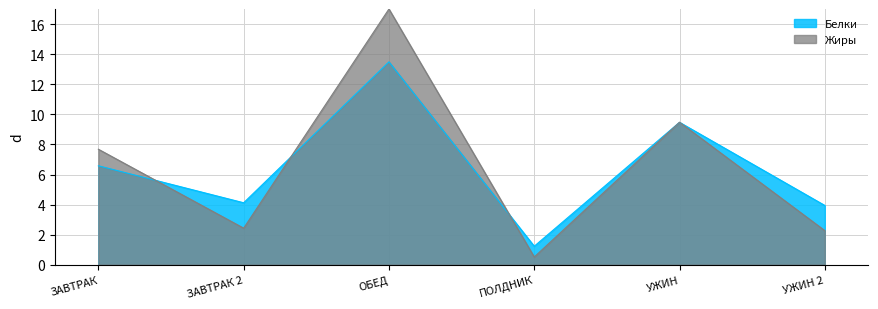

List the series in order of their overall mean, highest first.

Жиры, Белки